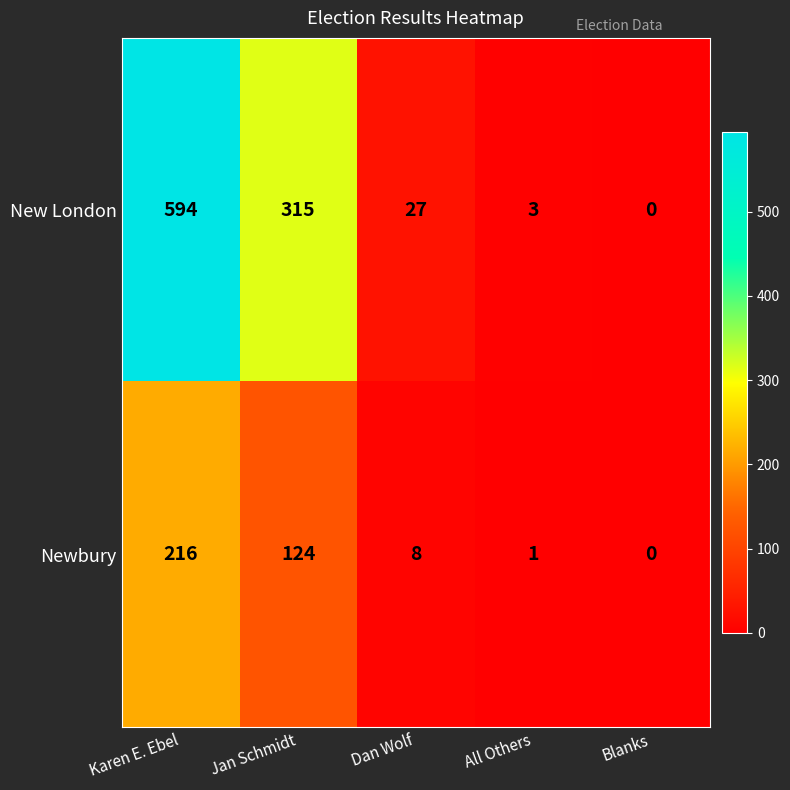

At which category is the sum across all series the highest?

Karen E. Ebel